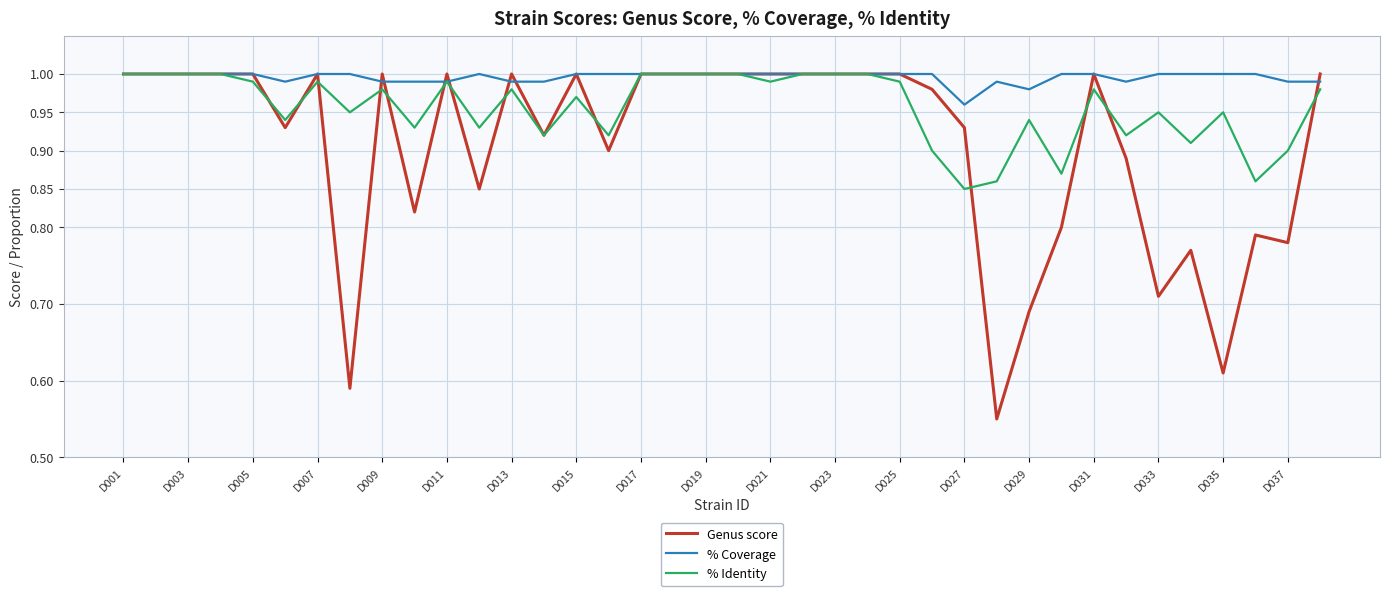

True or false: % Coverage has more than 0 interior local peaks.

True